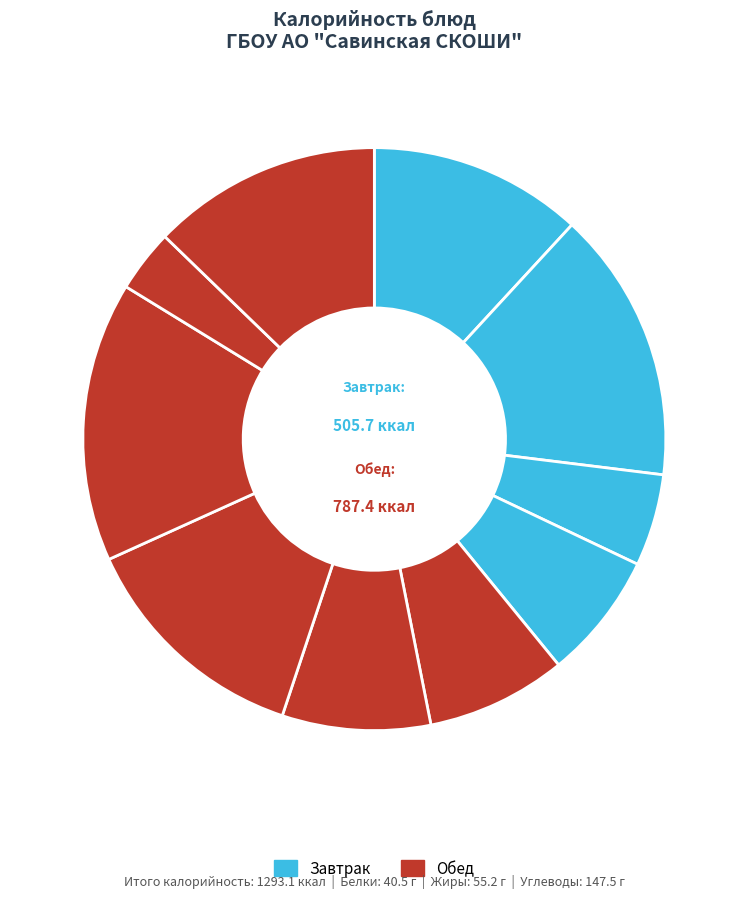

Does any single category account for the majority?

No